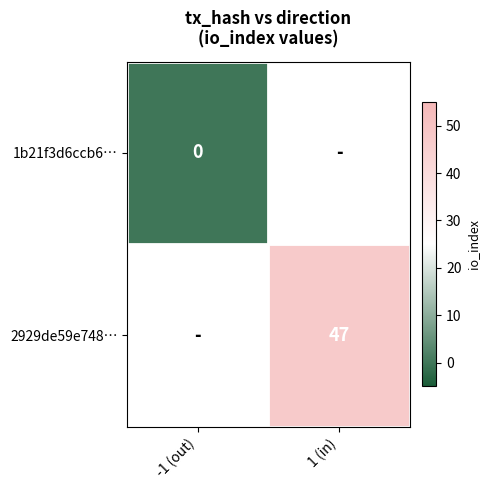

The 2929de59e748… series shows 79.9 at 1 (in). True or false?

False